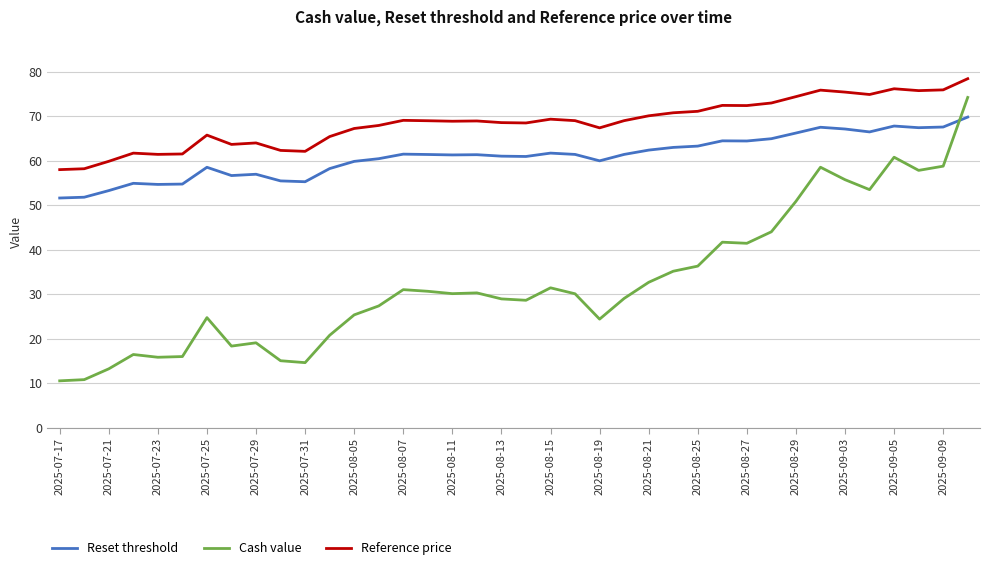

Which series has the largest total across all categories?

Reference price